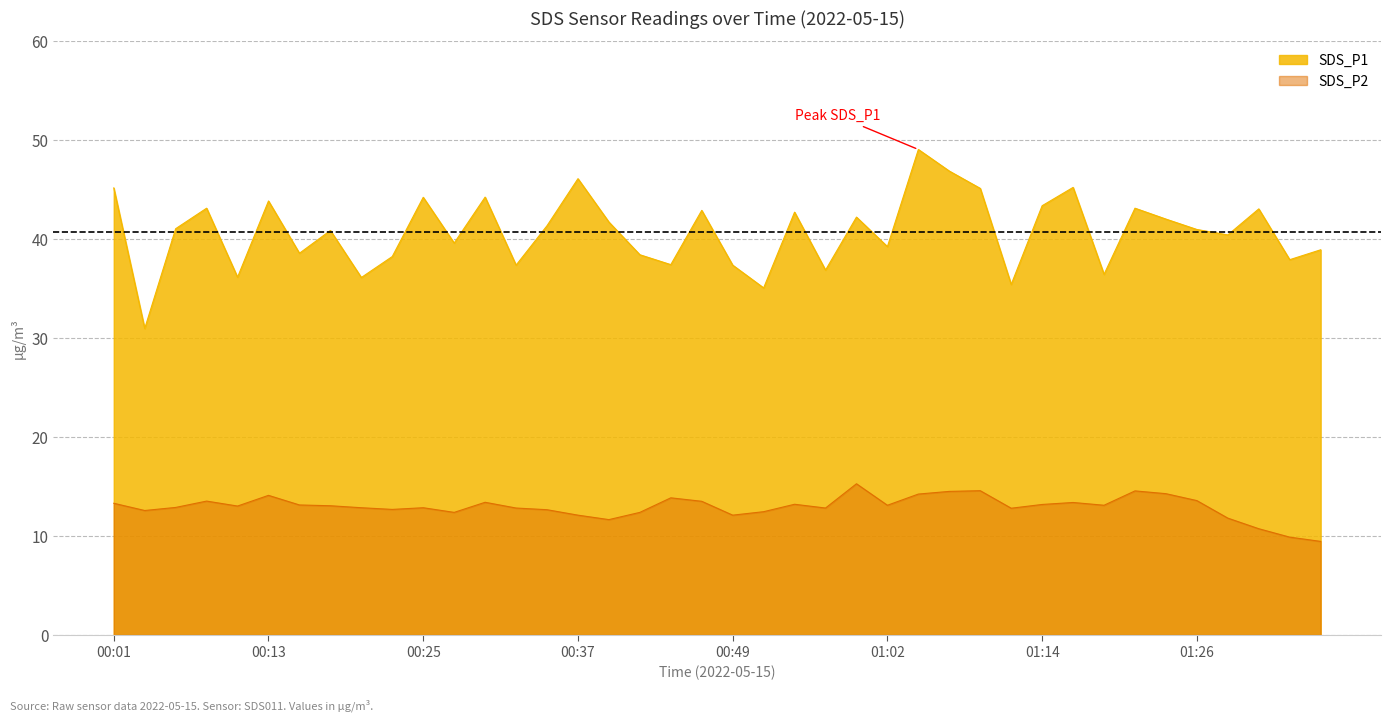

Which series has the largest range (max minus min)?

SDS_P1